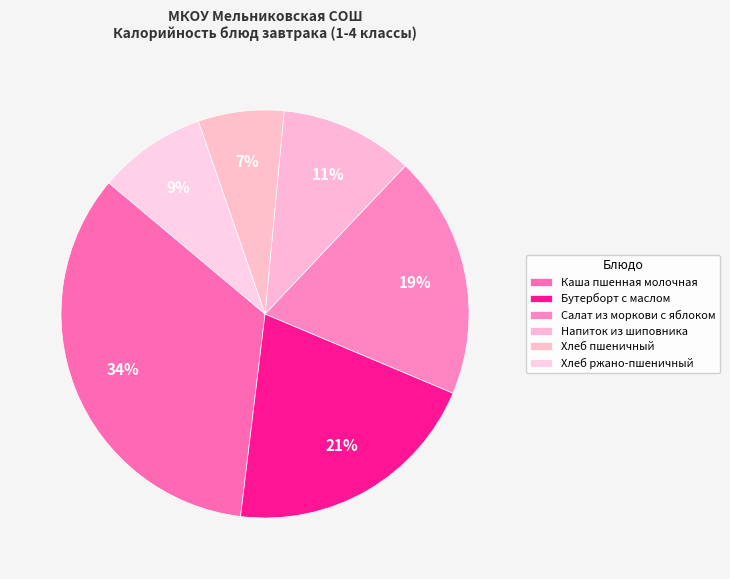

To the nearest percent, what portion does Хлеб ржано-пшеничный represent?

9%